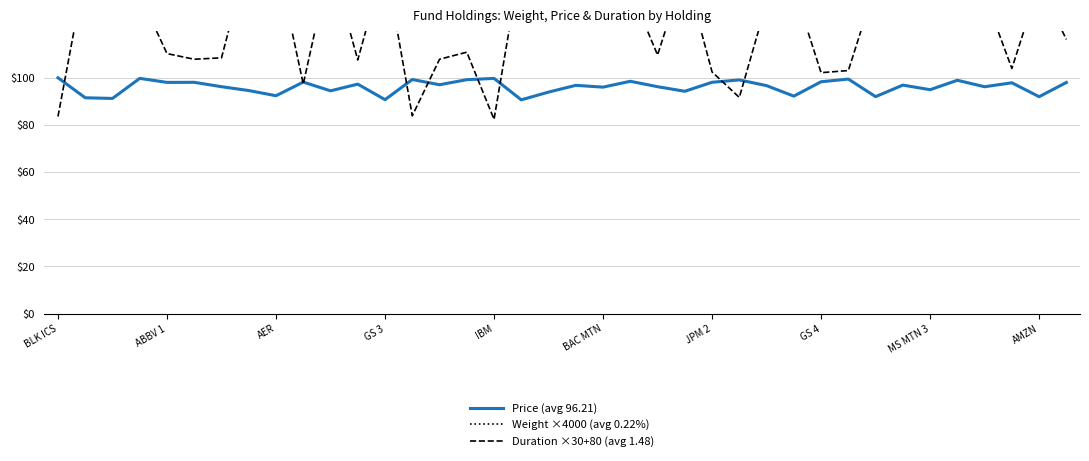

How many interior local peaks does the Duration ×30+80 (avg 1.48) series have?

12